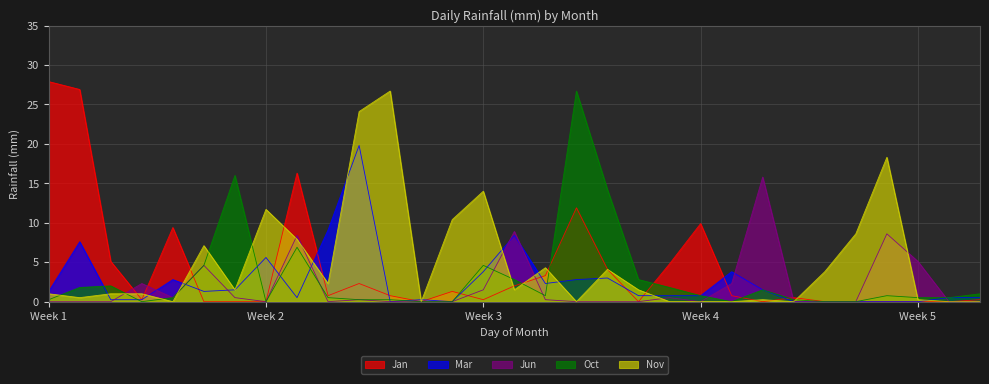

At how many categories does at least one series exceed 15?

9